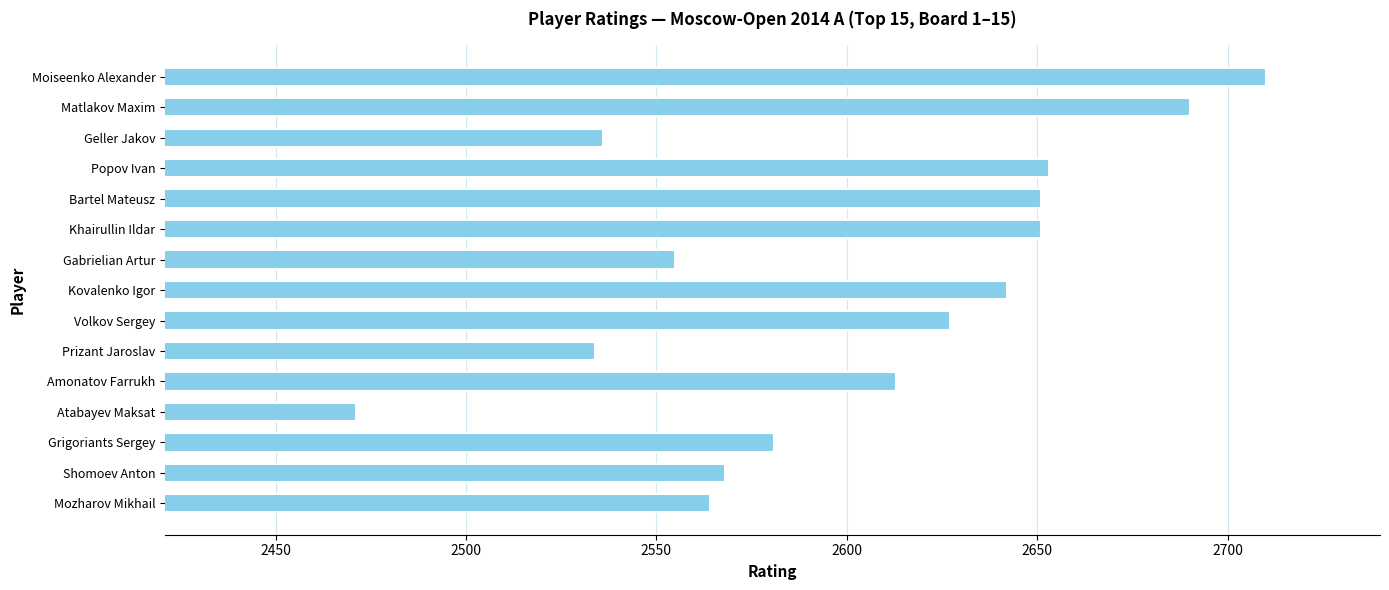

Where is the data nearest to the value 2590?

Grigoriants Sergey